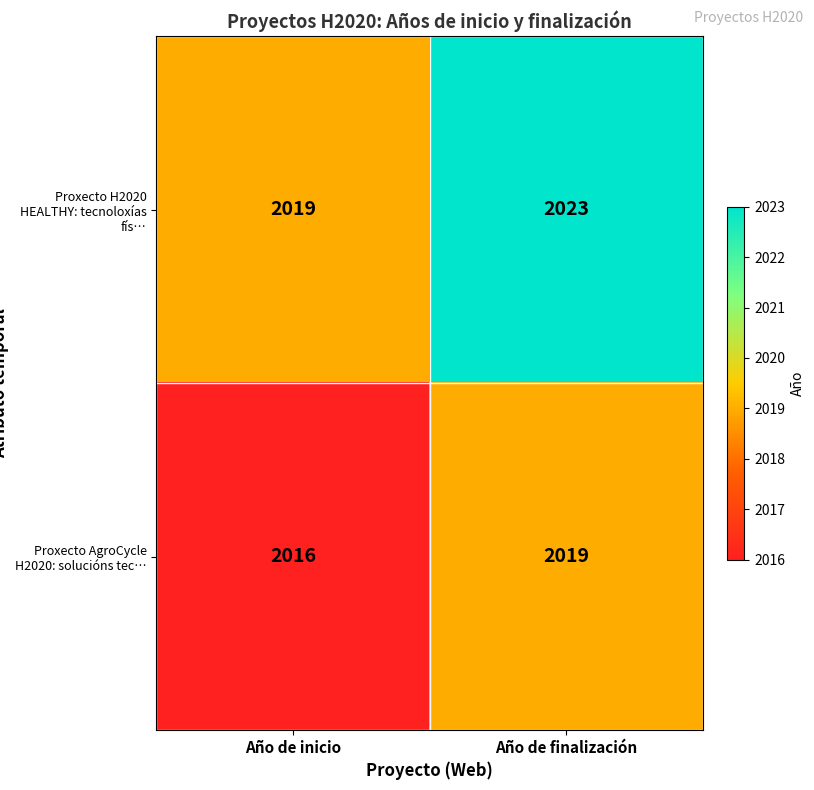

At Año de finalización, list the series in order from smallest to largest.

Proxecto AgroCycle H2020: solucións tec…, Proxecto H2020 HEALTHY: tecnoloxías fís…